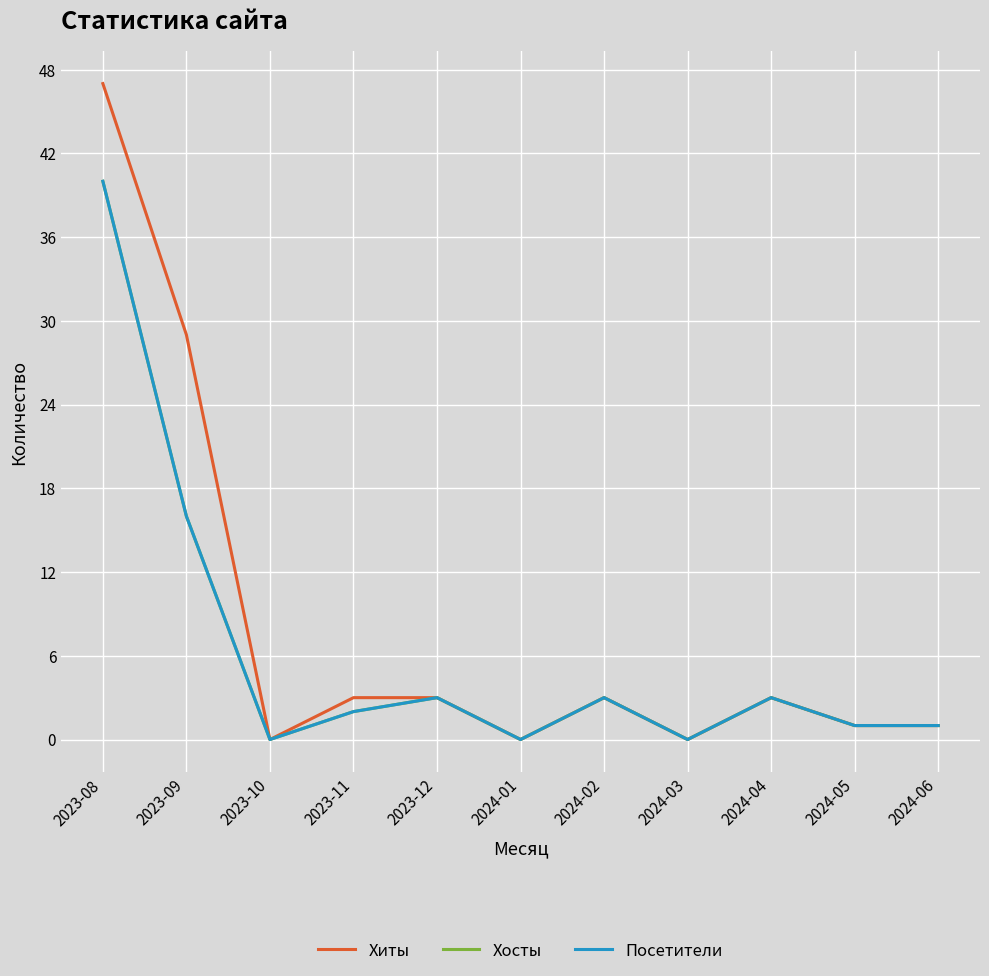

Is this an area chart (filled region under the line)?

No